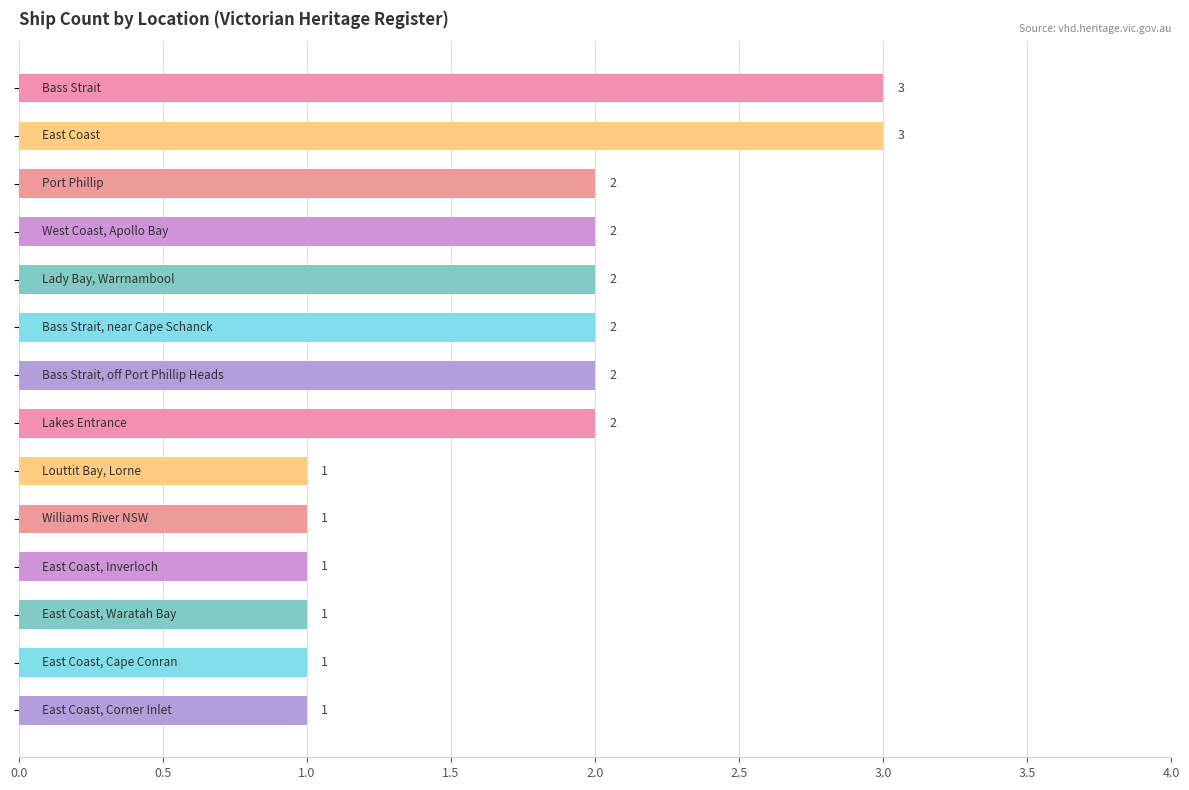

Count the values in the range 1 to 2.

12